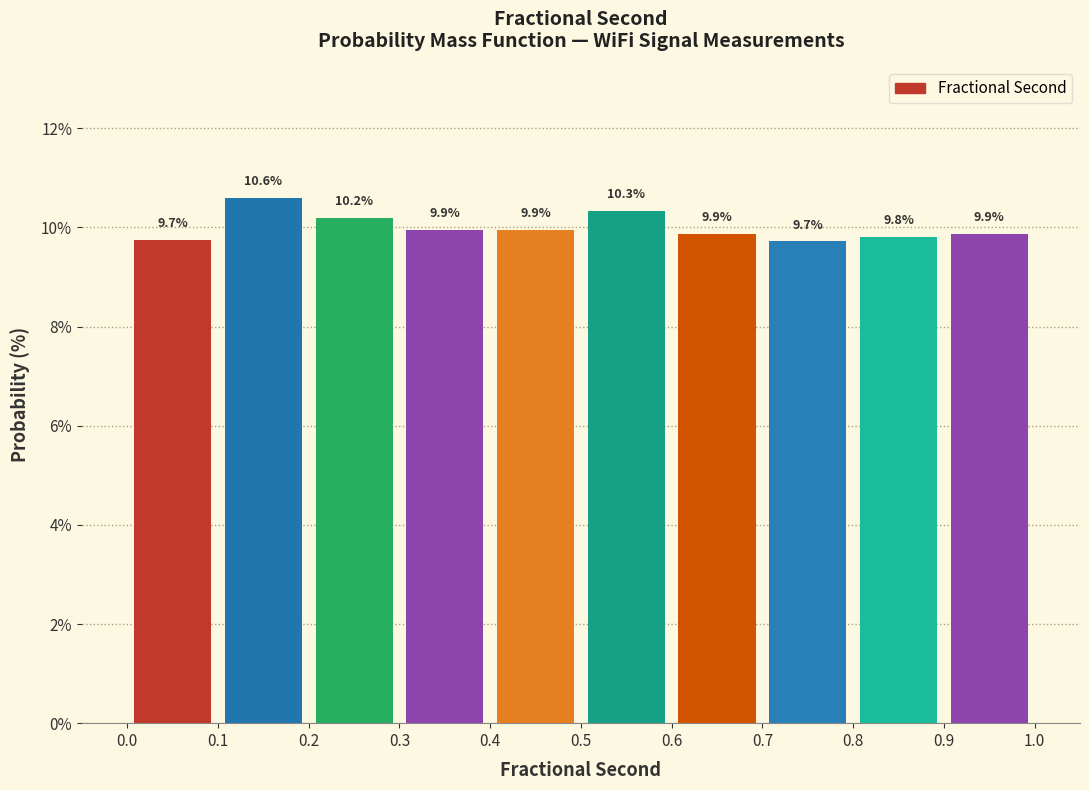

Reading left to right, list every bar in this chart as the range it spans on the x-axis followed by its height.

0.0 to 0.1: 9.7
0.1 to 0.2: 10.6
0.2 to 0.3: 10.2
0.3 to 0.4: 9.9
0.4 to 0.5: 9.9
0.5 to 0.6: 10.3
0.6 to 0.7: 9.9
0.7 to 0.8: 9.7
0.8 to 0.9: 9.8
0.9 to 1.0: 9.9